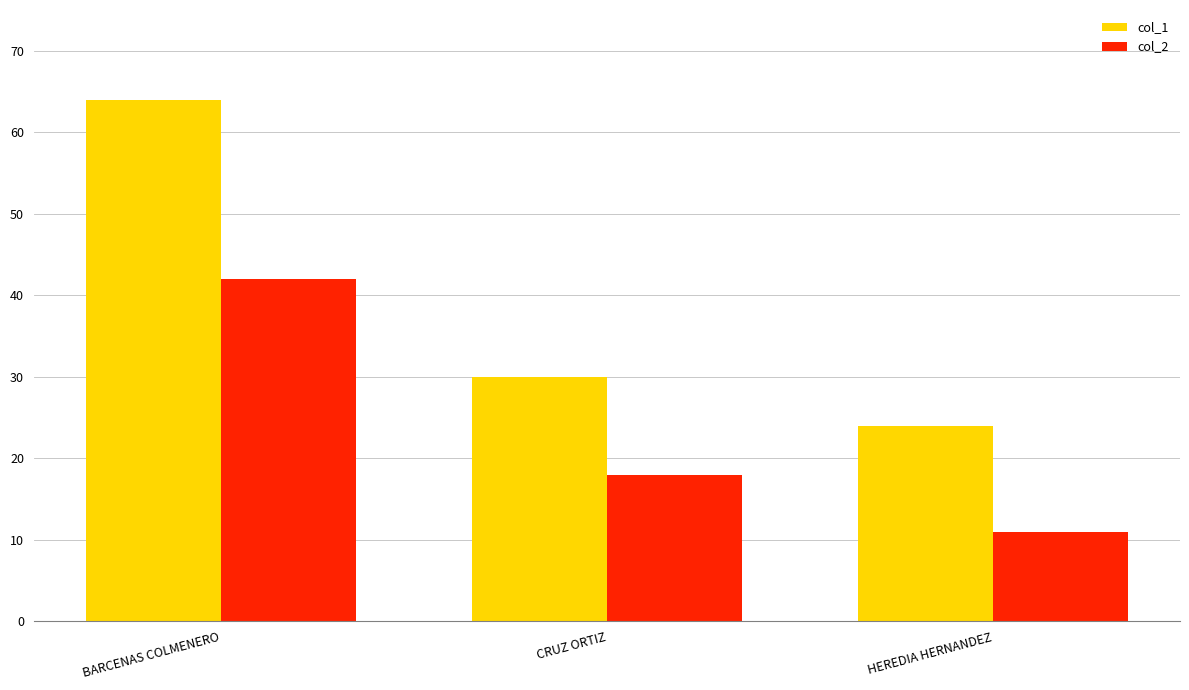

Reading left to right, extract all data points from this chart.

col_1: BARCENAS COLMENERO=64	CRUZ ORTIZ=30	HEREDIA HERNANDEZ=24
col_2: BARCENAS COLMENERO=42	CRUZ ORTIZ=18	HEREDIA HERNANDEZ=11